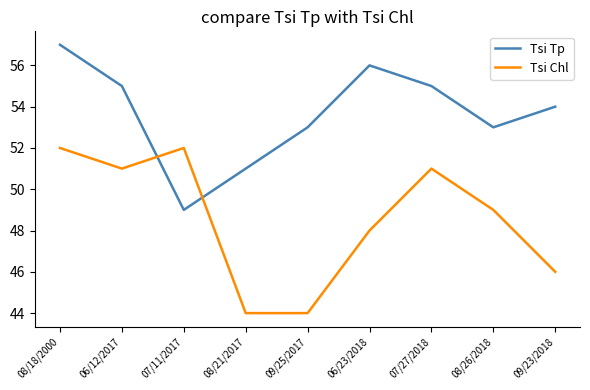

What is the total value across all series at 07/11/2017?

101